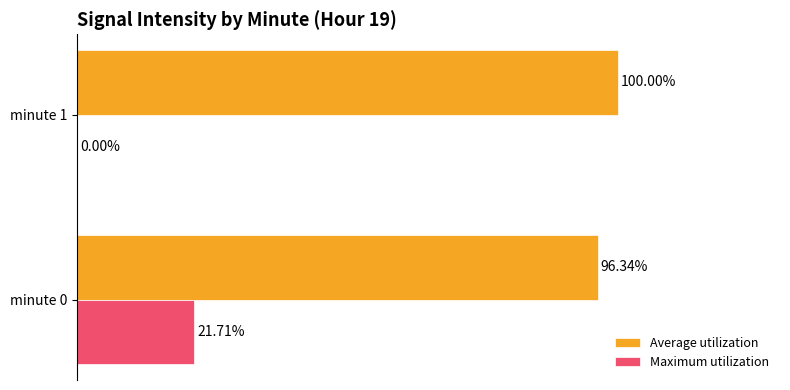

At which category is the sum across all series the highest?

minute 0